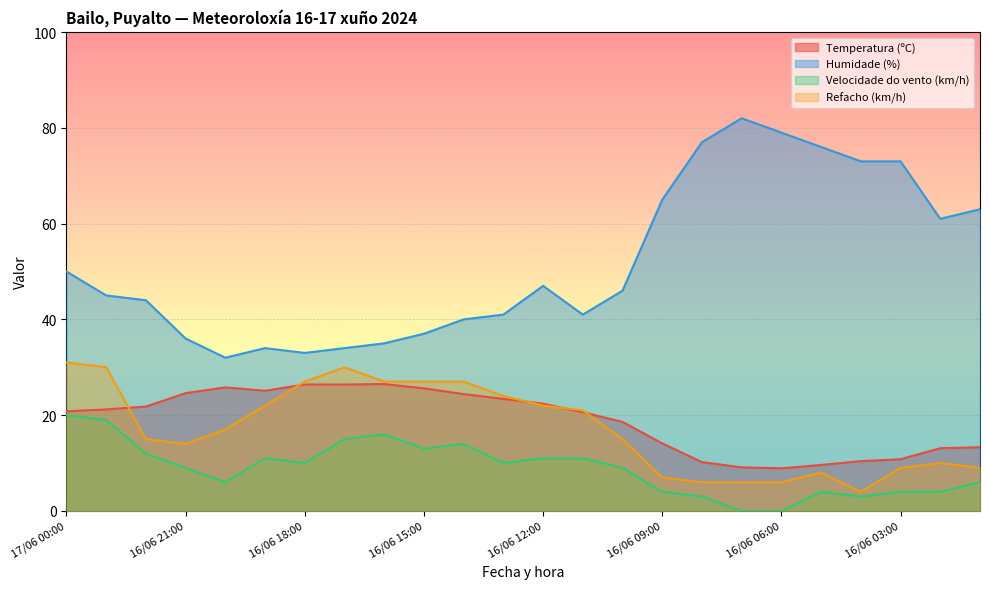

How many lines are shown in the chart?

4